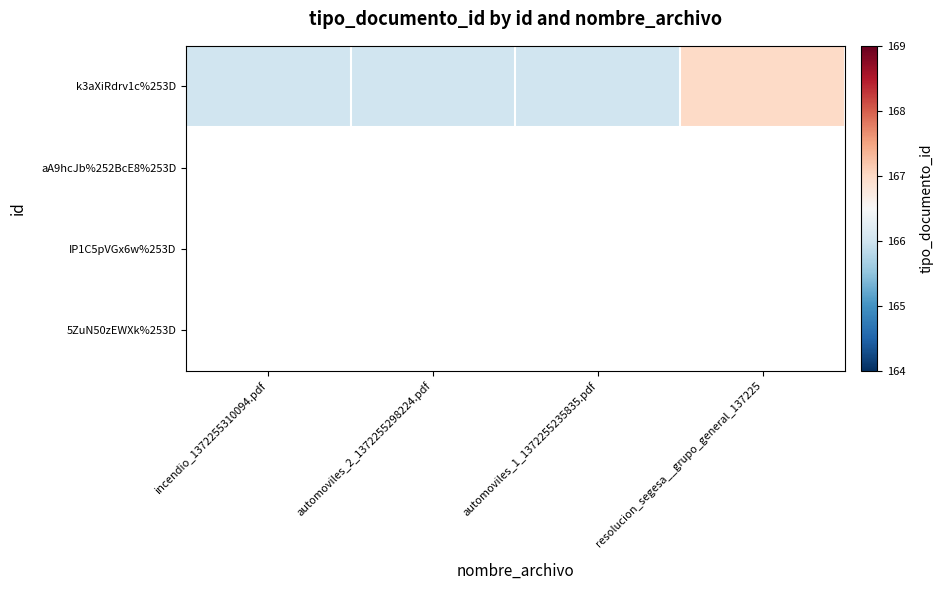

Rank the series at resolucion_segesa__grupo_general_137225 from highest to lowest value.

k3aXiRdrv1c%253D, aA9hcJb%252BcE8%253D, IP1C5pVGx6w%253D, 5ZuN50zEWXk%253D